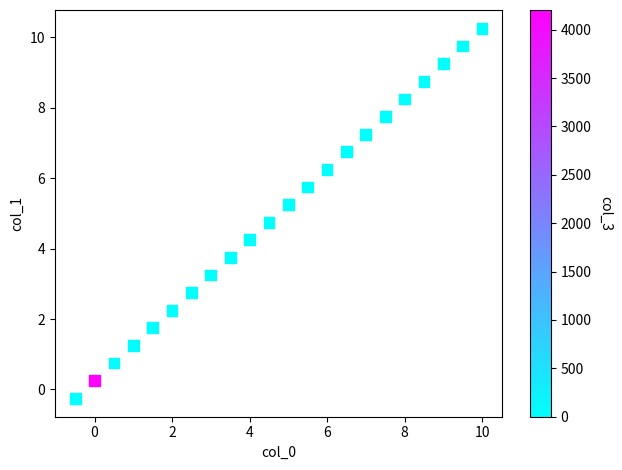

What is the range of X values (max minus min)?

10.5